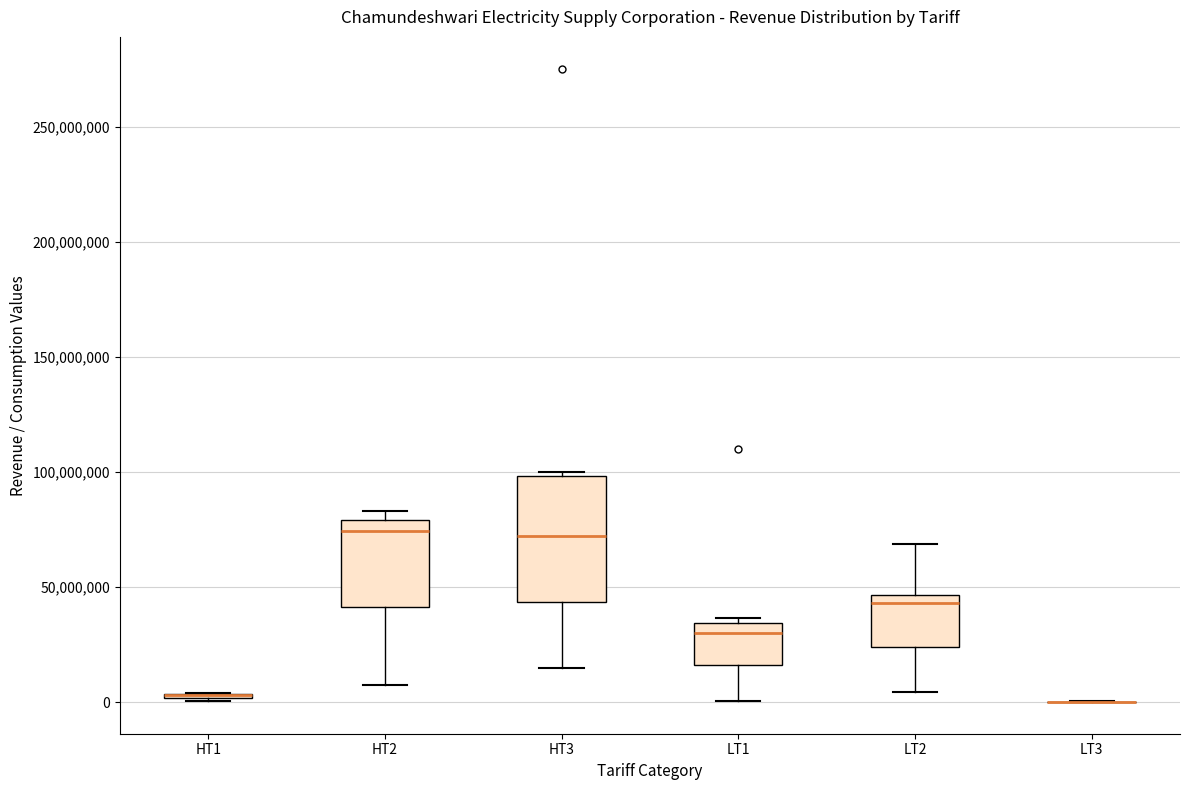

Where does the median line of the box for HT3 sit on the y-axis? The values are not printed on the chart, so give them approximately, as read against the axis.

70000000